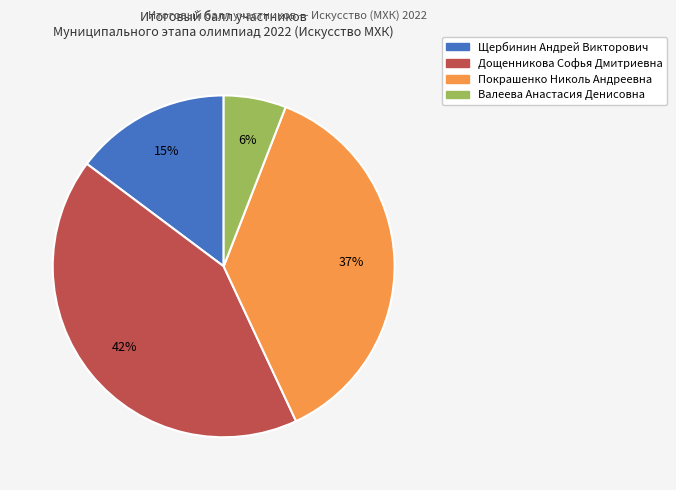

Is it true that Валеева Анастасия Денисовна is 6% of the pie?

True